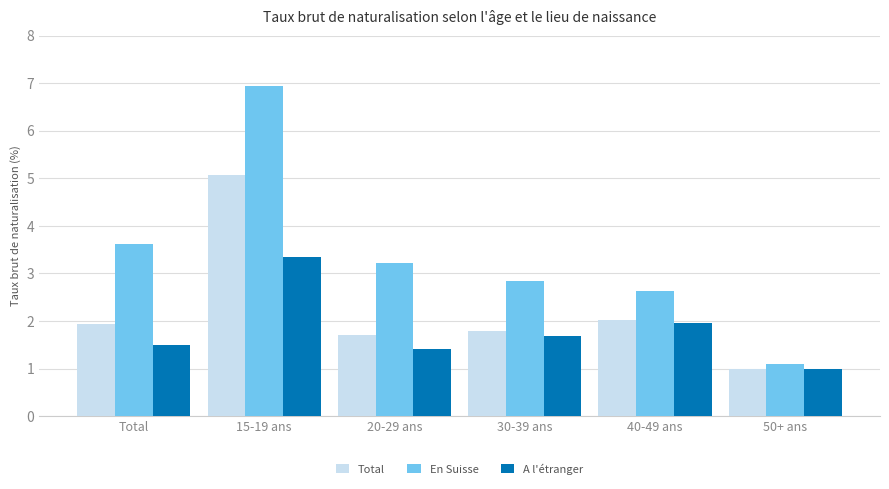

Read the Total value at 15-19 ans.

5.1